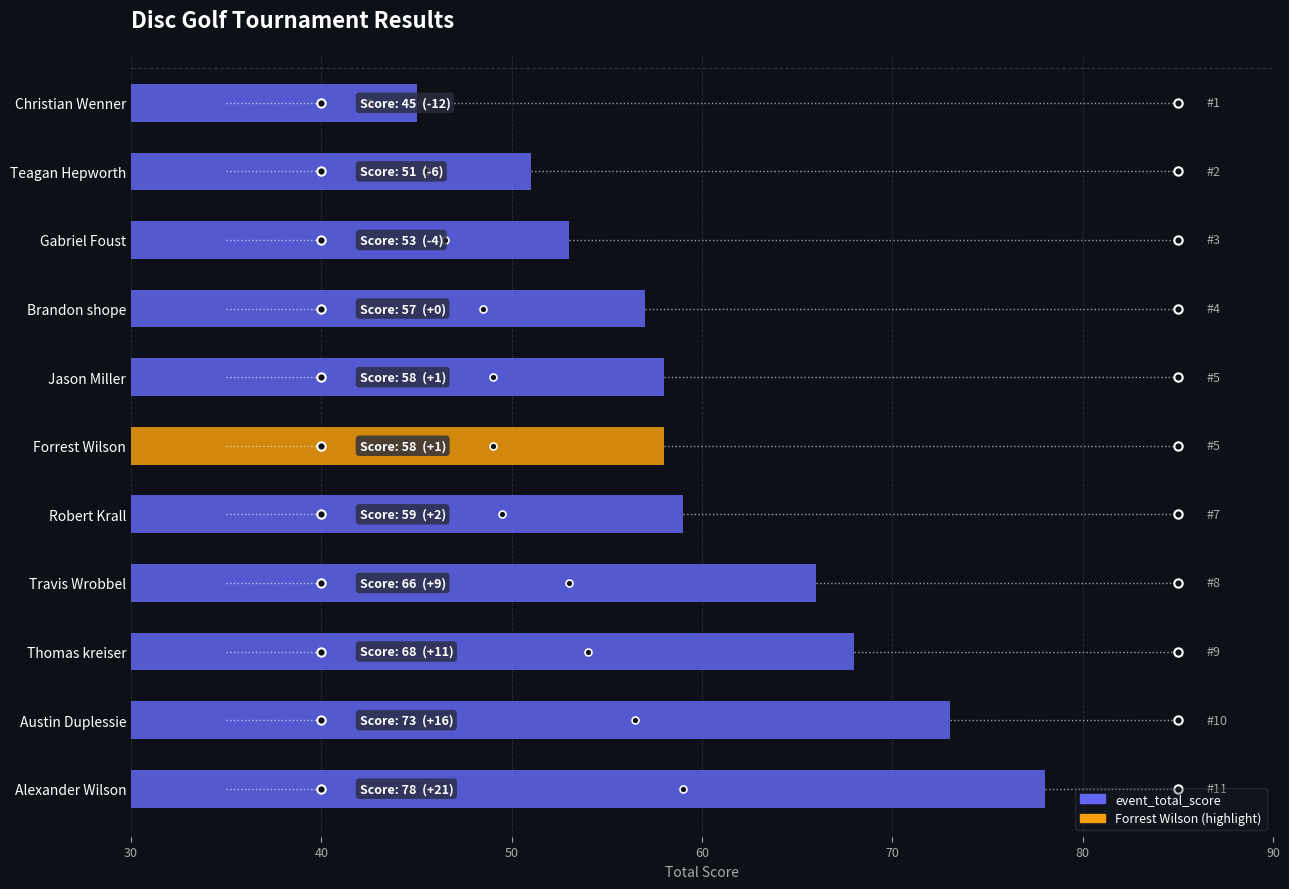

Approximately how many times larger is the value at Alexander Wilson compared to Robert Krall?

1.3